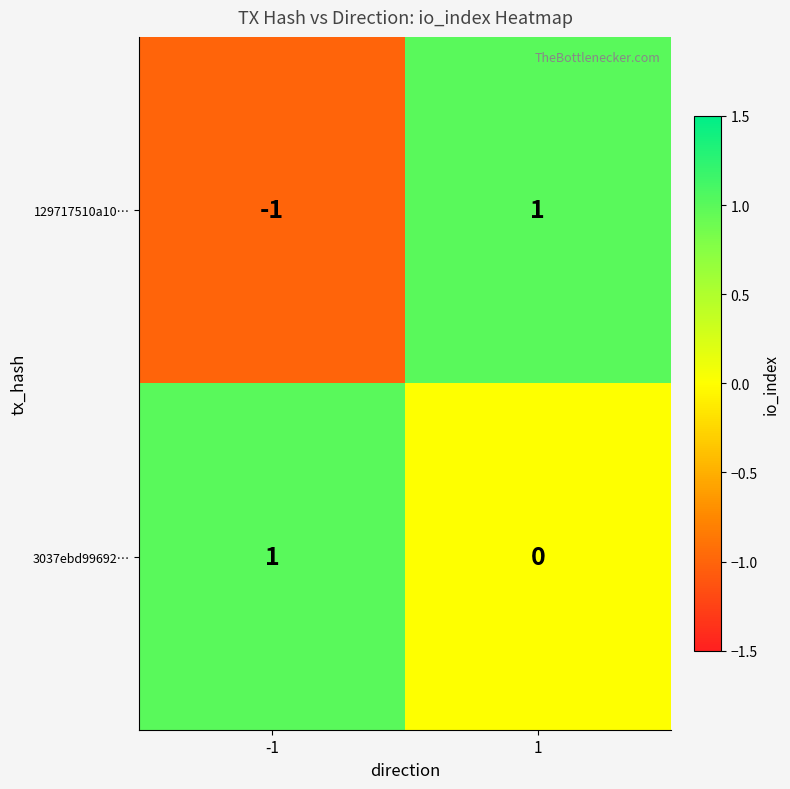

At how many categories does at least one series exceed 0?

2